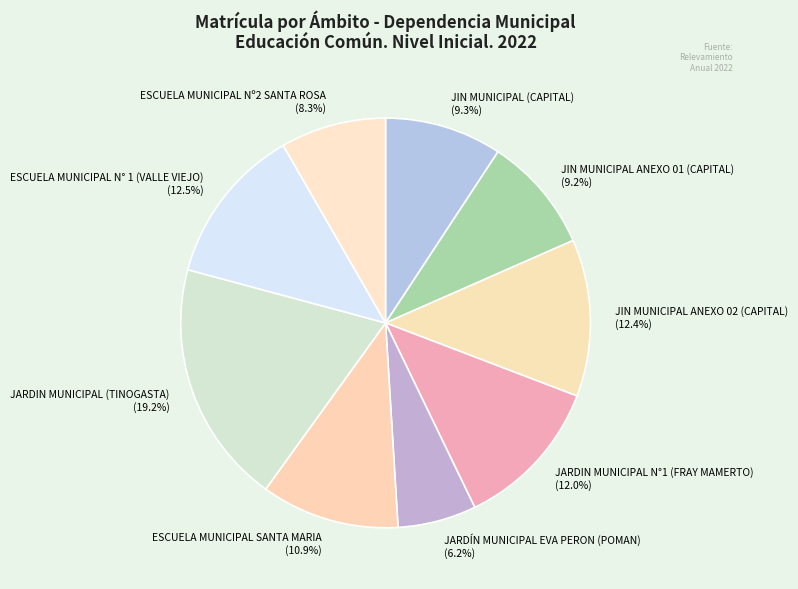

Count the number of slices in the pie.

9